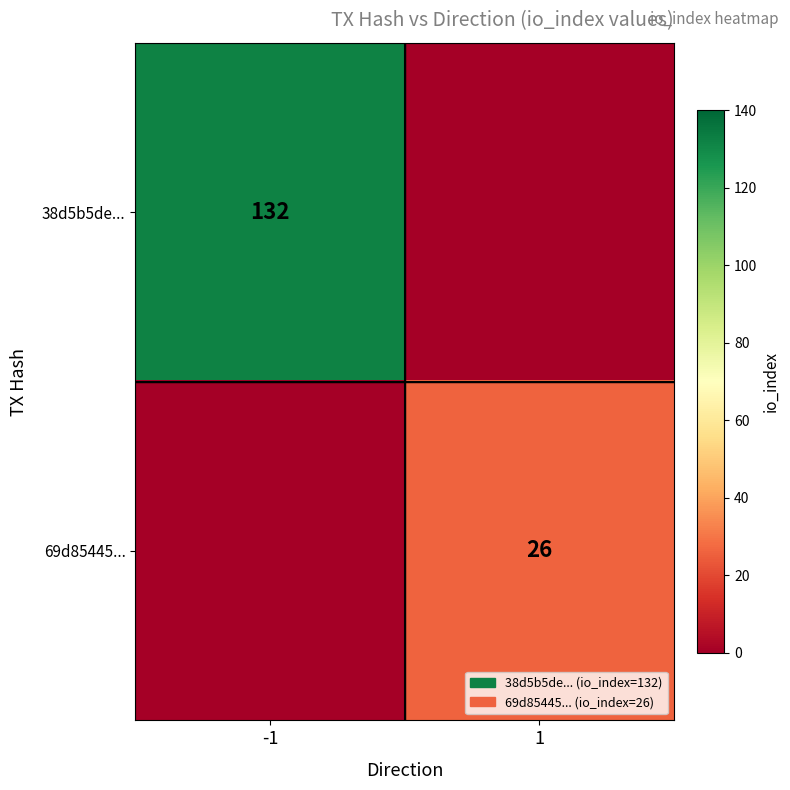

True or false: 69d85445... has a value of 26 at 1.

True